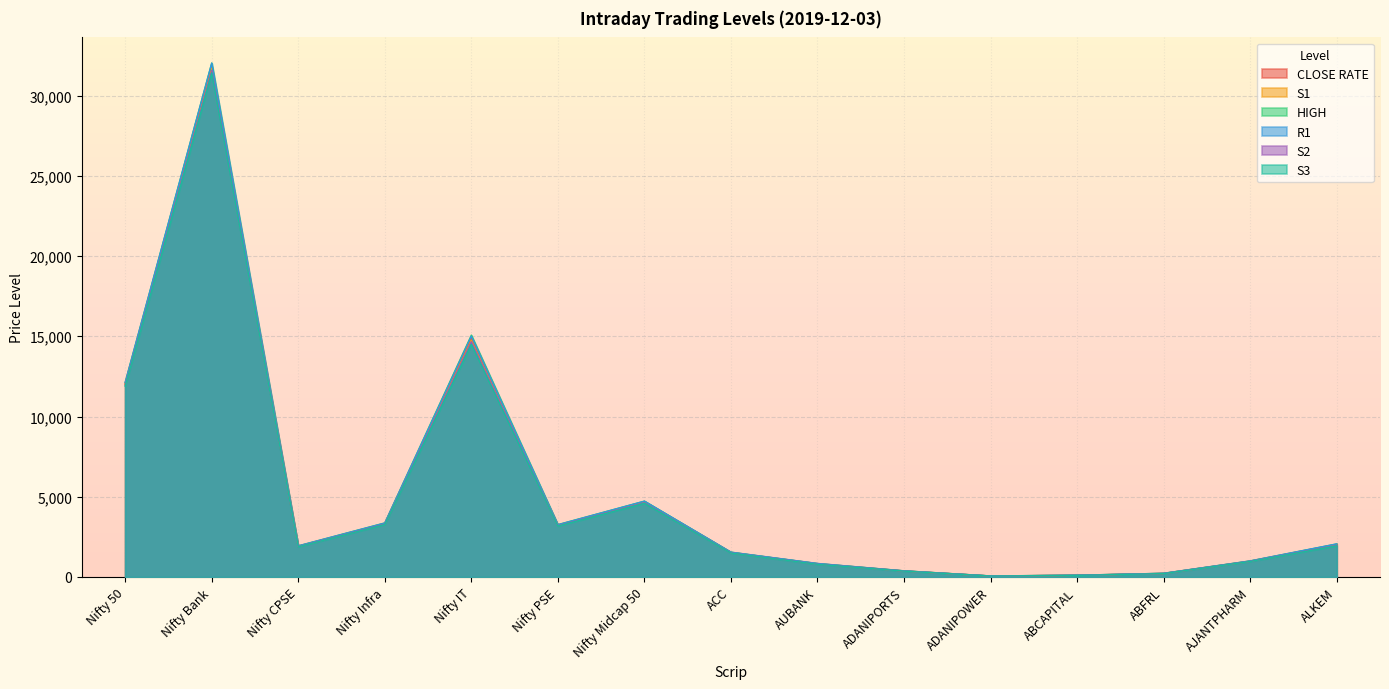

What is the total value across all series at ALKEM?

12071.5